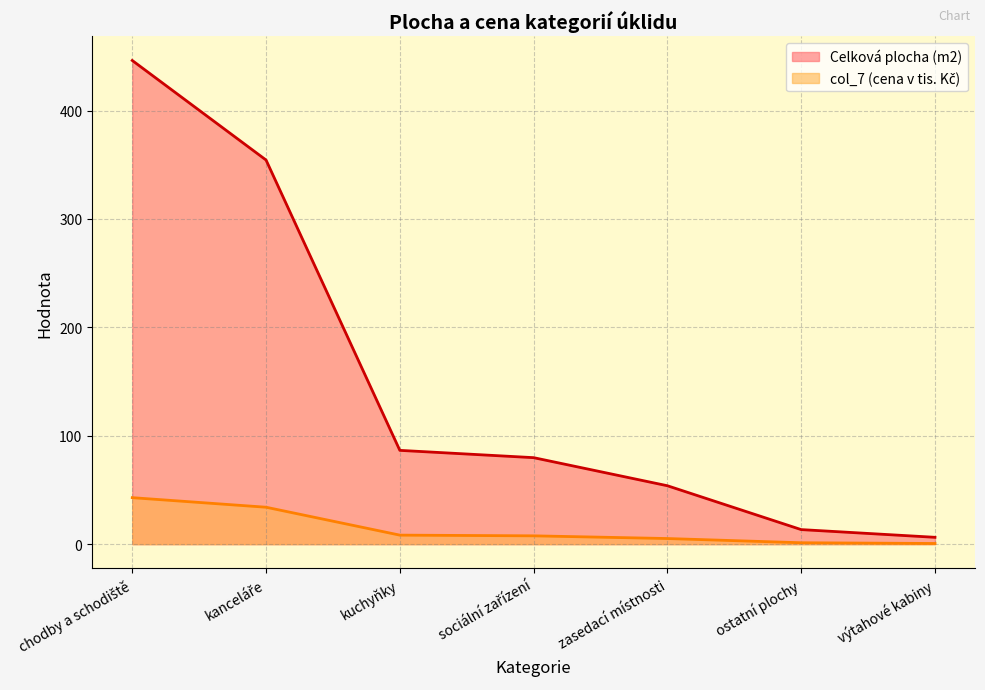

Is the value of col_7 at výtahové kabiny greater than the value of Celková plocha (m2) at výtahové kabiny?

No